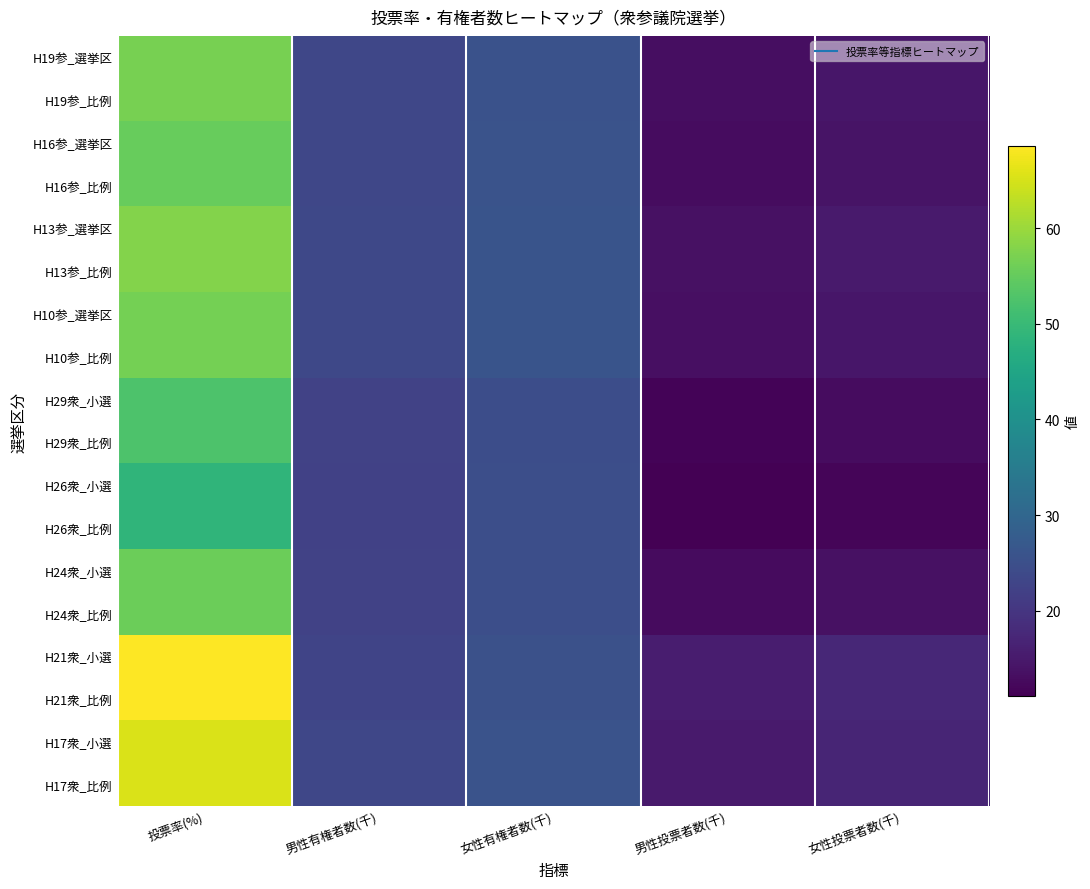

Reading left to right, transcribe all the data shown in this chart.

H17衆_比例: 投票率(%)=65.3	男性有権者数(千)=23.4	女性有権者数(千)=25.9	男性投票者数(千)=15.2	女性投票者数(千)=17.0
H17衆_小選: 投票率(%)=65.3	男性有権者数(千)=23.4	女性有権者数(千)=25.9	男性投票者数(千)=15.2	女性投票者数(千)=17.0
H21衆_比例: 投票率(%)=68.6	男性有権者数(千)=22.9	女性有権者数(千)=25.4	男性投票者数(千)=15.7	女性投票者数(千)=17.4
H21衆_小選: 投票率(%)=68.6	男性有権者数(千)=22.9	女性有権者数(千)=25.4	男性投票者数(千)=15.7	女性投票者数(千)=17.4
H24衆_比例: 投票率(%)=55.8	男性有権者数(千)=22.4	女性有権者数(千)=25.0	男性投票者数(千)=12.7	女性投票者数(千)=13.7
H24衆_小選: 投票率(%)=55.8	男性有権者数(千)=22.4	女性有権者数(千)=25.0	男性投票者数(千)=12.7	女性投票者数(千)=13.7
H26衆_比例: 投票率(%)=48.7	男性有権者数(千)=22.3	女性有権者数(千)=24.8	男性投票者数(千)=11.1	女性投票者数(千)=11.9
H26衆_小選: 投票率(%)=48.7	男性有権者数(千)=22.3	女性有権者数(千)=24.8	男性投票者数(千)=11.1	女性投票者数(千)=11.9
H29衆_比例: 投票率(%)=52.5	男性有権者数(千)=22.4	女性有権者数(千)=24.8	男性投票者数(千)=11.7	女性投票者数(千)=13.1
H29衆_小選: 投票率(%)=52.5	男性有権者数(千)=22.4	女性有権者数(千)=24.8	男性投票者数(千)=11.7	女性投票者数(千)=13.1
H10参_比例: 投票率(%)=56.5	男性有権者数(千)=23.6	女性有権者数(千)=26.0	男性投票者数(千)=13.4	女性投票者数(千)=14.6
H10参_選挙区: 投票率(%)=56.5	男性有権者数(千)=23.6	女性有権者数(千)=26.0	男性投票者数(千)=13.4	女性投票者数(千)=14.6
H13参_比例: 投票率(%)=58.0	男性有権者数(千)=23.5	女性有権者数(千)=26.1	男性投票者数(千)=13.6	女性投票者数(千)=15.2
H13参_選挙区: 投票率(%)=58.0	男性有権者数(千)=23.5	女性有権者数(千)=26.1	男性投票者数(千)=13.6	女性投票者数(千)=15.2
H16参_比例: 投票率(%)=55.2	男性有権者数(千)=23.4	女性有権者数(千)=25.9	男性投票者数(千)=13.0	女性投票者数(千)=14.2
H16参_選挙区: 投票率(%)=55.2	男性有権者数(千)=23.4	女性有権者数(千)=25.9	男性投票者数(千)=13.0	女性投票者数(千)=14.2
H19参_比例: 投票率(%)=56.9	男性有権者数(千)=23.2	女性有権者数(千)=25.7	男性投票者数(千)=13.2	女性投票者数(千)=14.6
H19参_選挙区: 投票率(%)=56.9	男性有権者数(千)=23.2	女性有権者数(千)=25.7	男性投票者数(千)=13.2	女性投票者数(千)=14.6